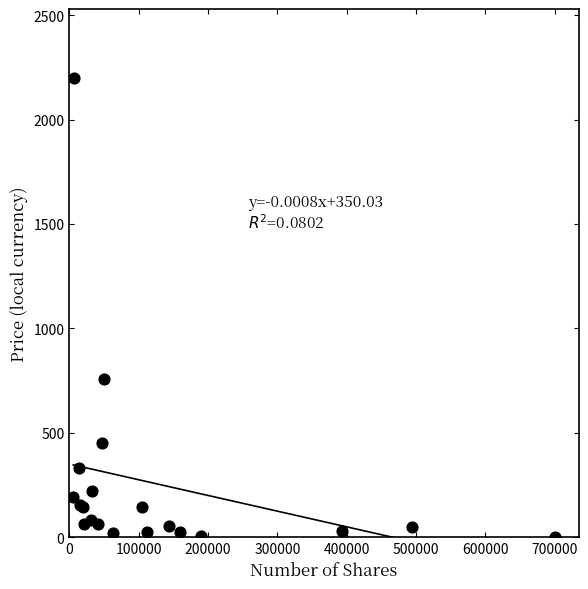

What Y value in the scatter plot is closest to 1100?

756.2